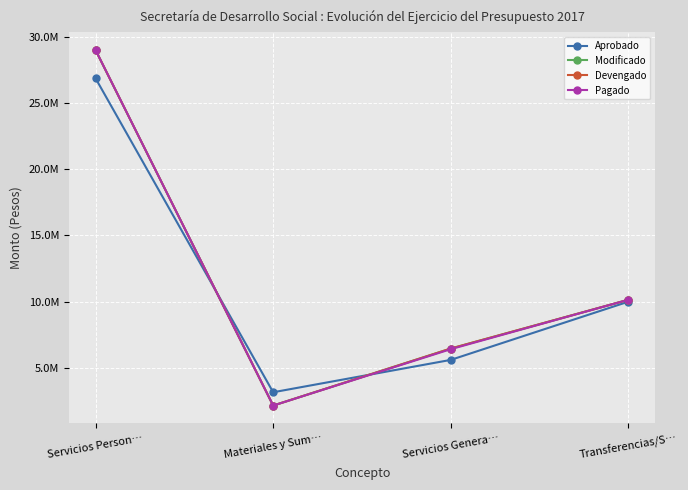

What is the spread (max minus min) of values at Servicios Person…?

2134573.2